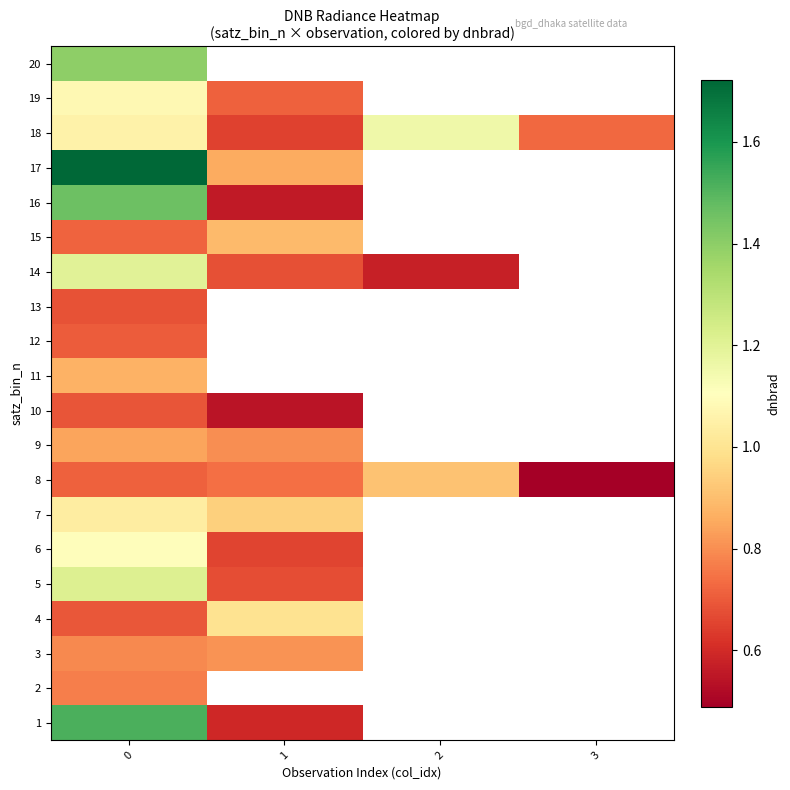

What is the highest value of the 3 series?

0.8